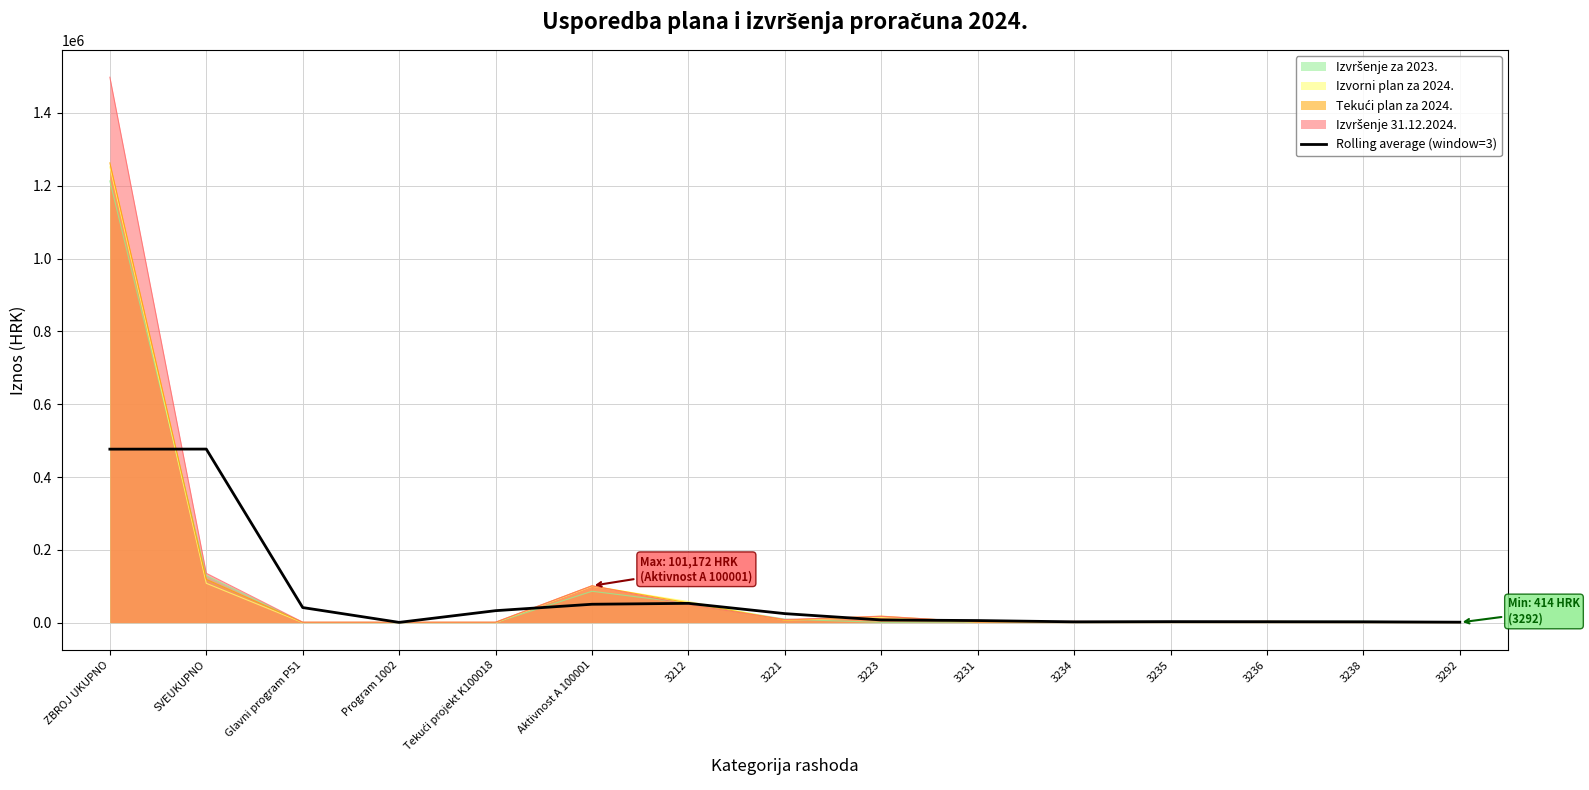

What is the difference between the maximum and minimum values?

476074.1